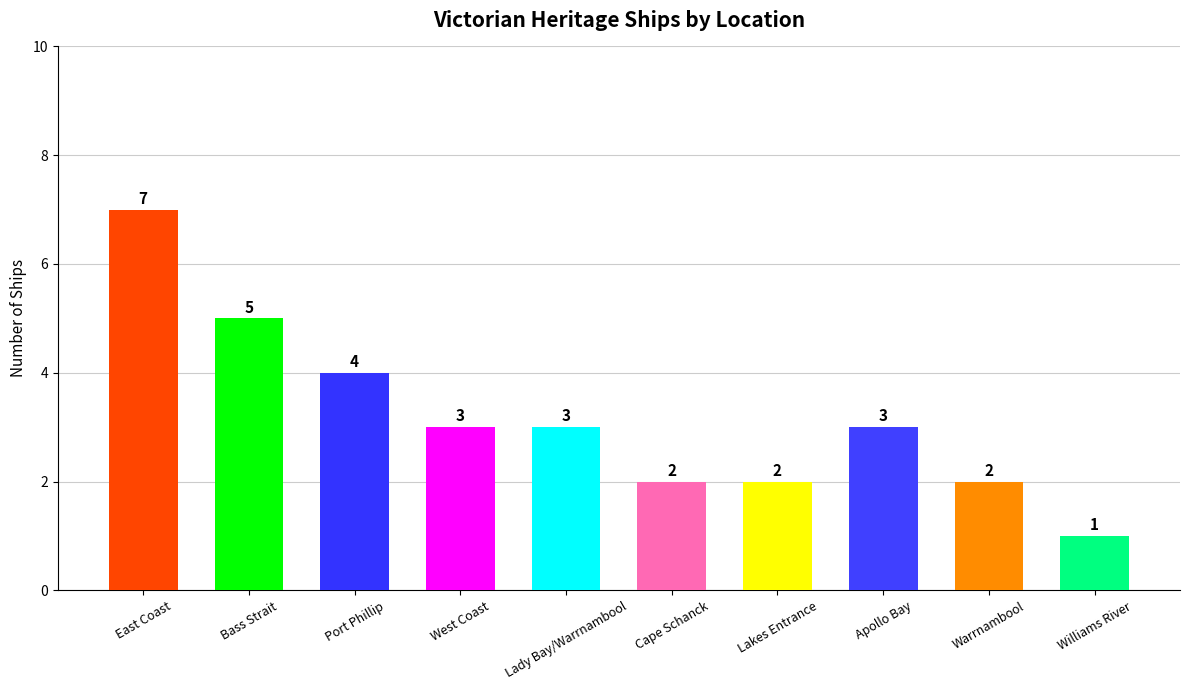

Is it true that the value at Lady Bay/Warrnambool is 1?

False